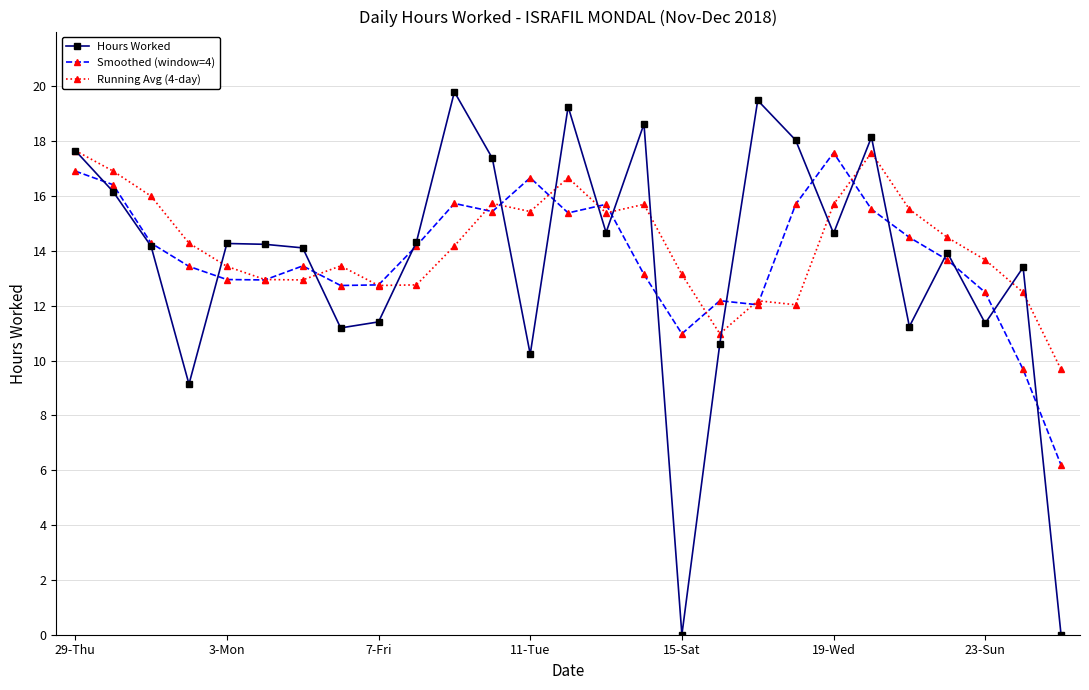

In Running Avg (4-day), how many points are lower than both neighbors (excluding endpoints)?

6